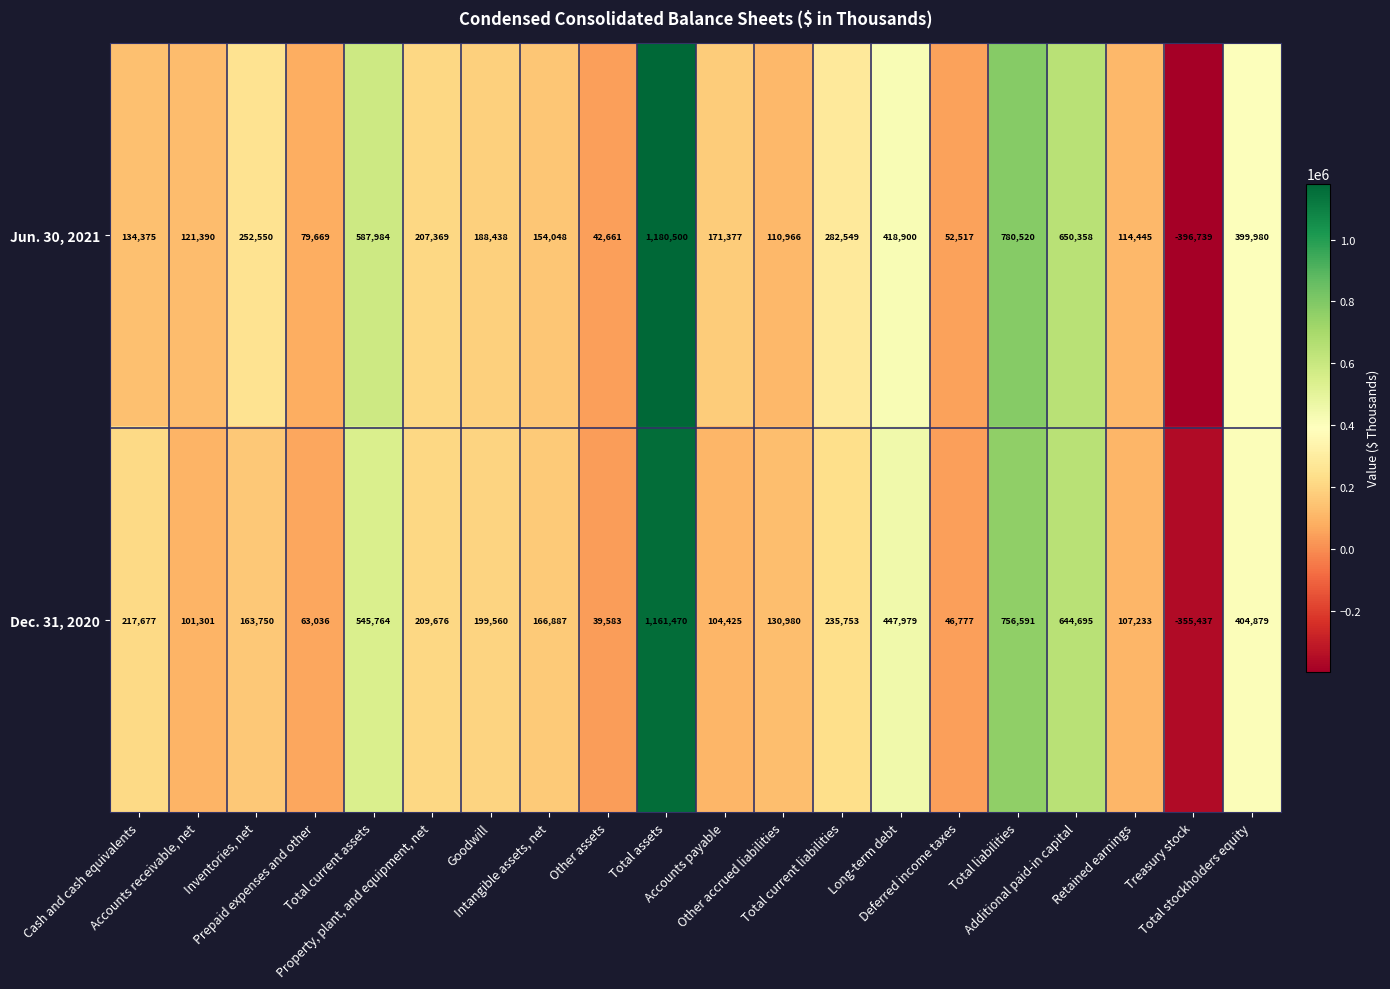

What is the difference between the maximum and second lowest values in the Jun. 30, 2021 series?

1137839